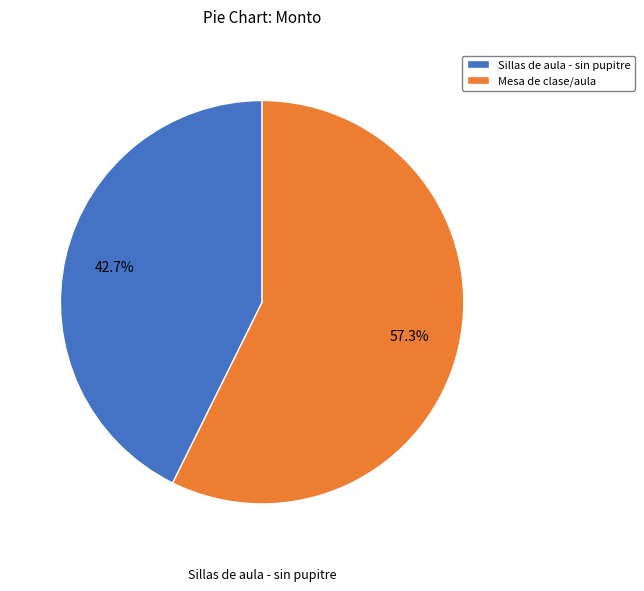

Is Sillas de aula - sin pupitre the majority of the pie?

No